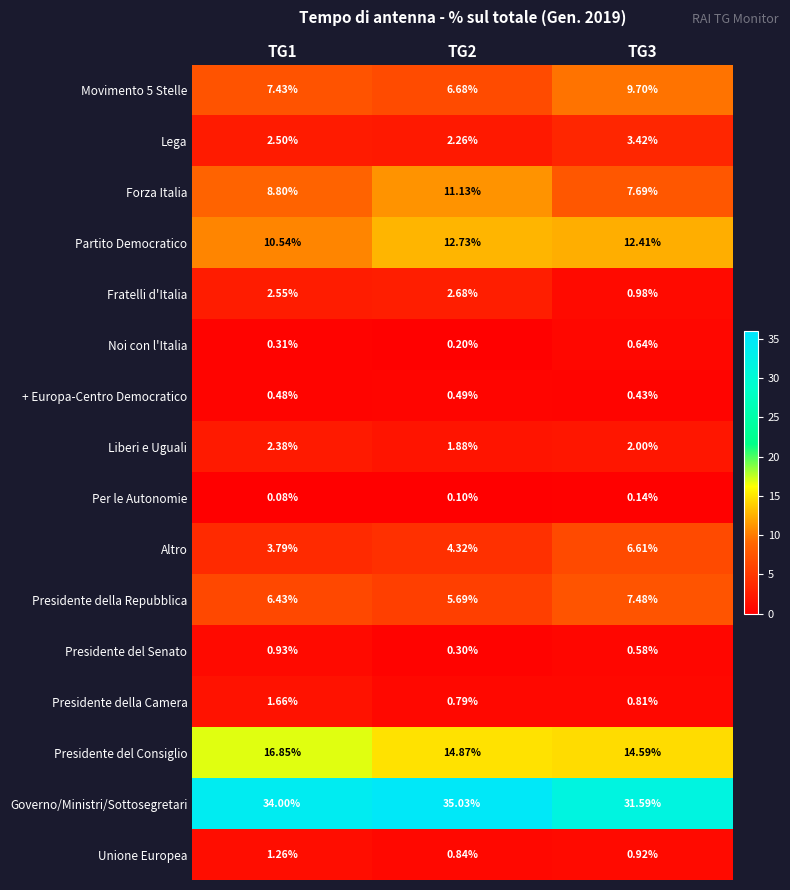

Which series has the largest total across all categories?

Governo/Ministri/Sottosegretari